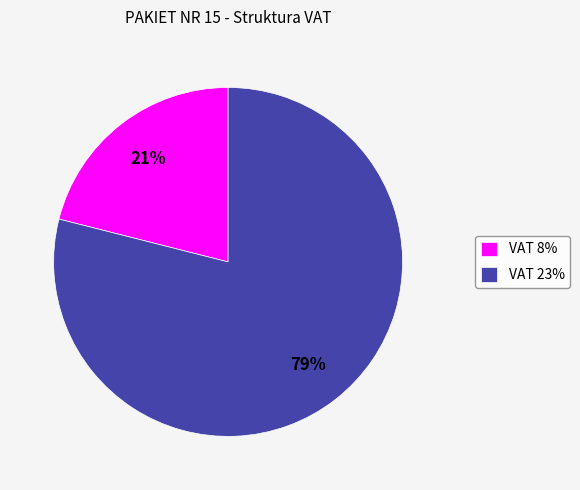

Do VAT 23% and VAT 8% together represent more than half of the pie?

Yes